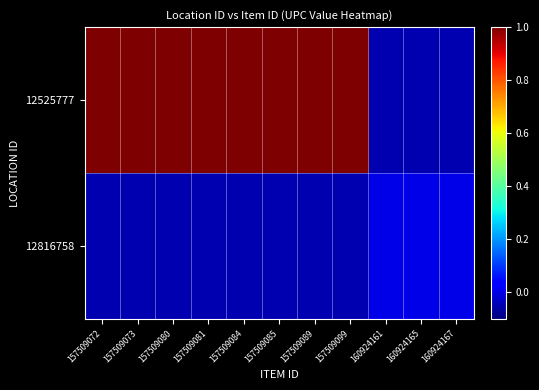

At how many categories does at least one series exceed 0?

8